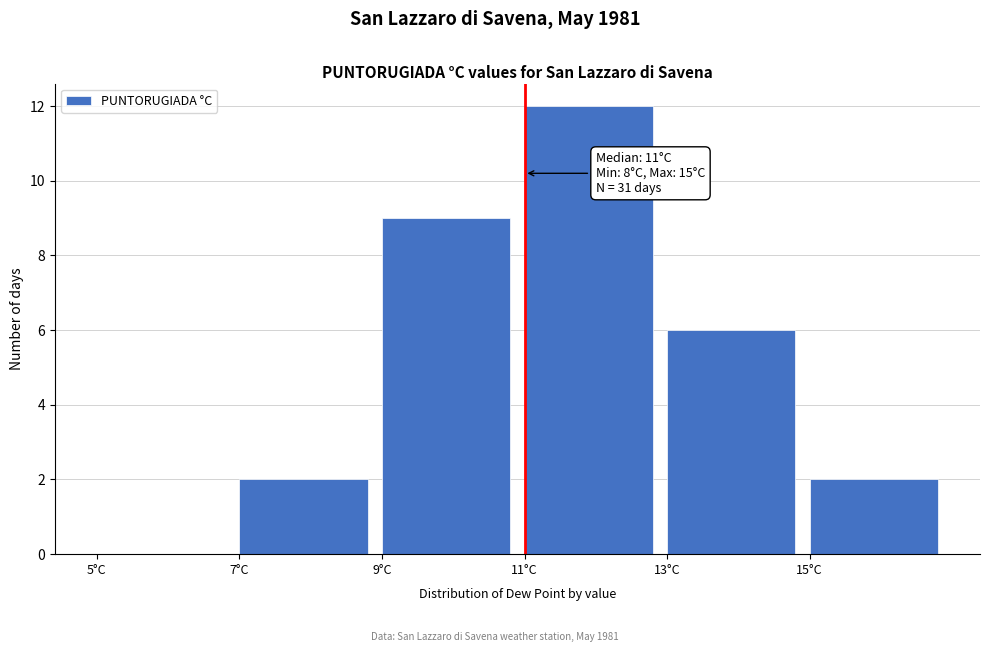

Over which range of the x-axis is the bar tallest?

11 to 13